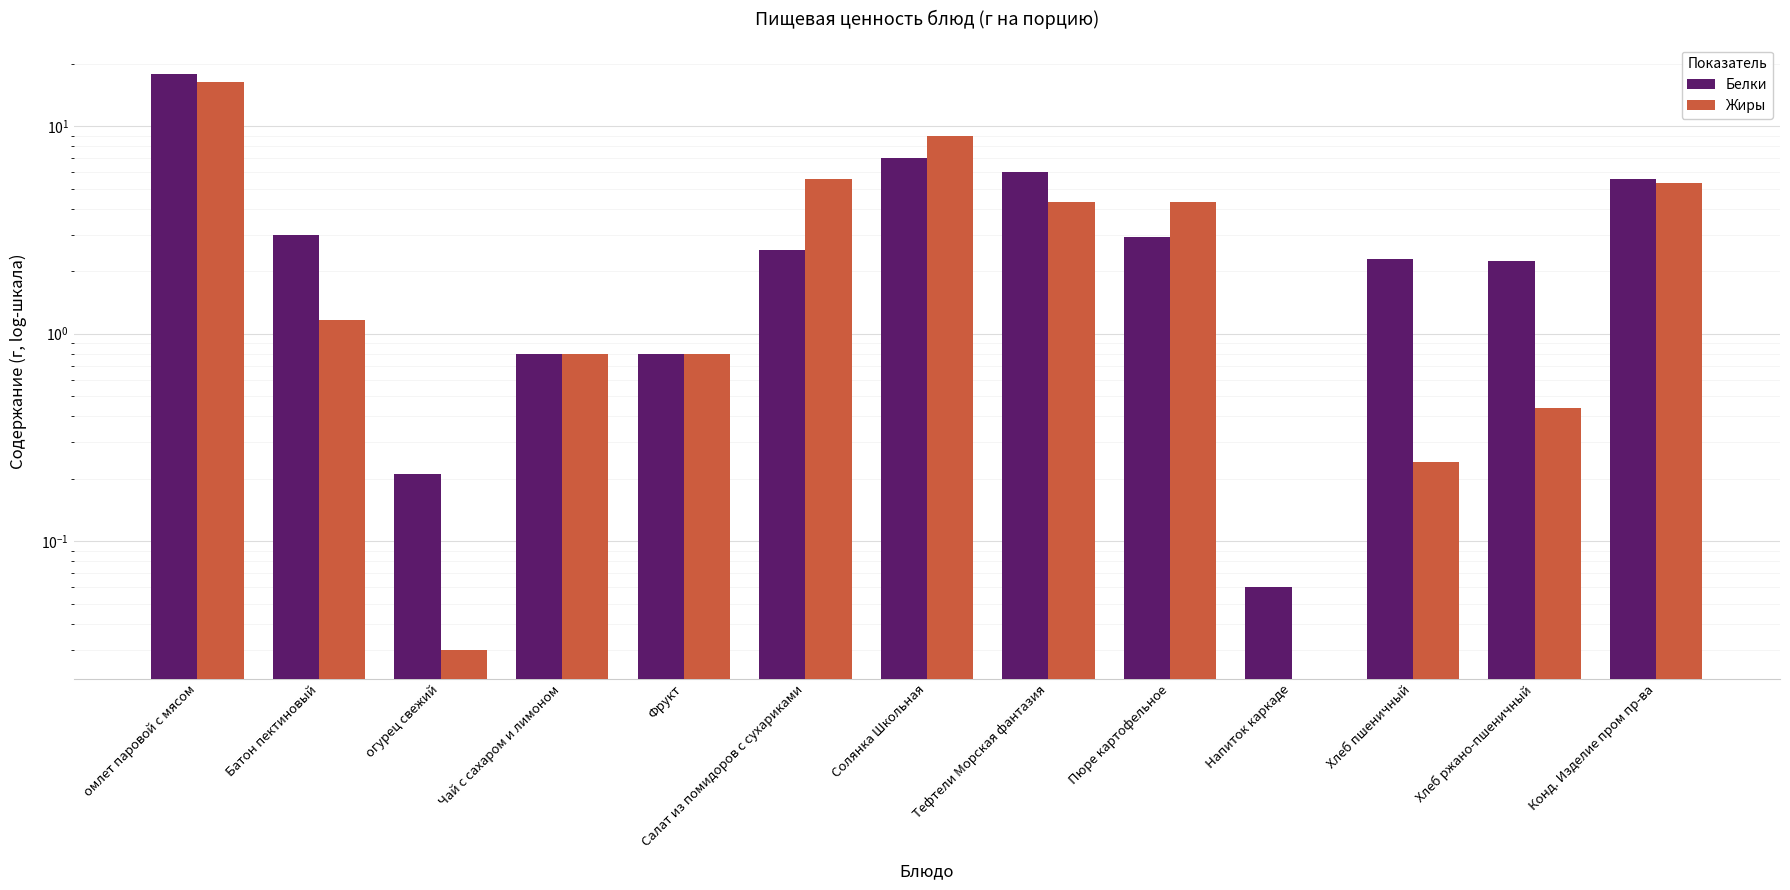

Which has a higher value, Чай с сахаром и лимоном or Солянка Школьная?

Солянка Школьная